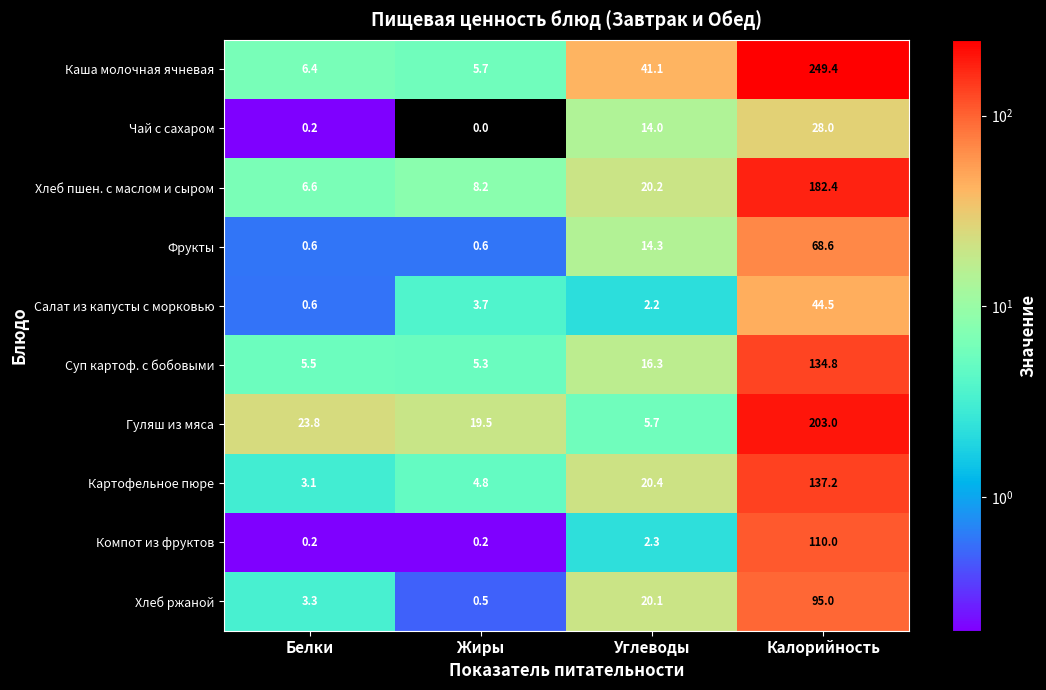

True or false: Хлеб пшен. с маслом и сыром has a value of 20.2 at Углеводы.

True